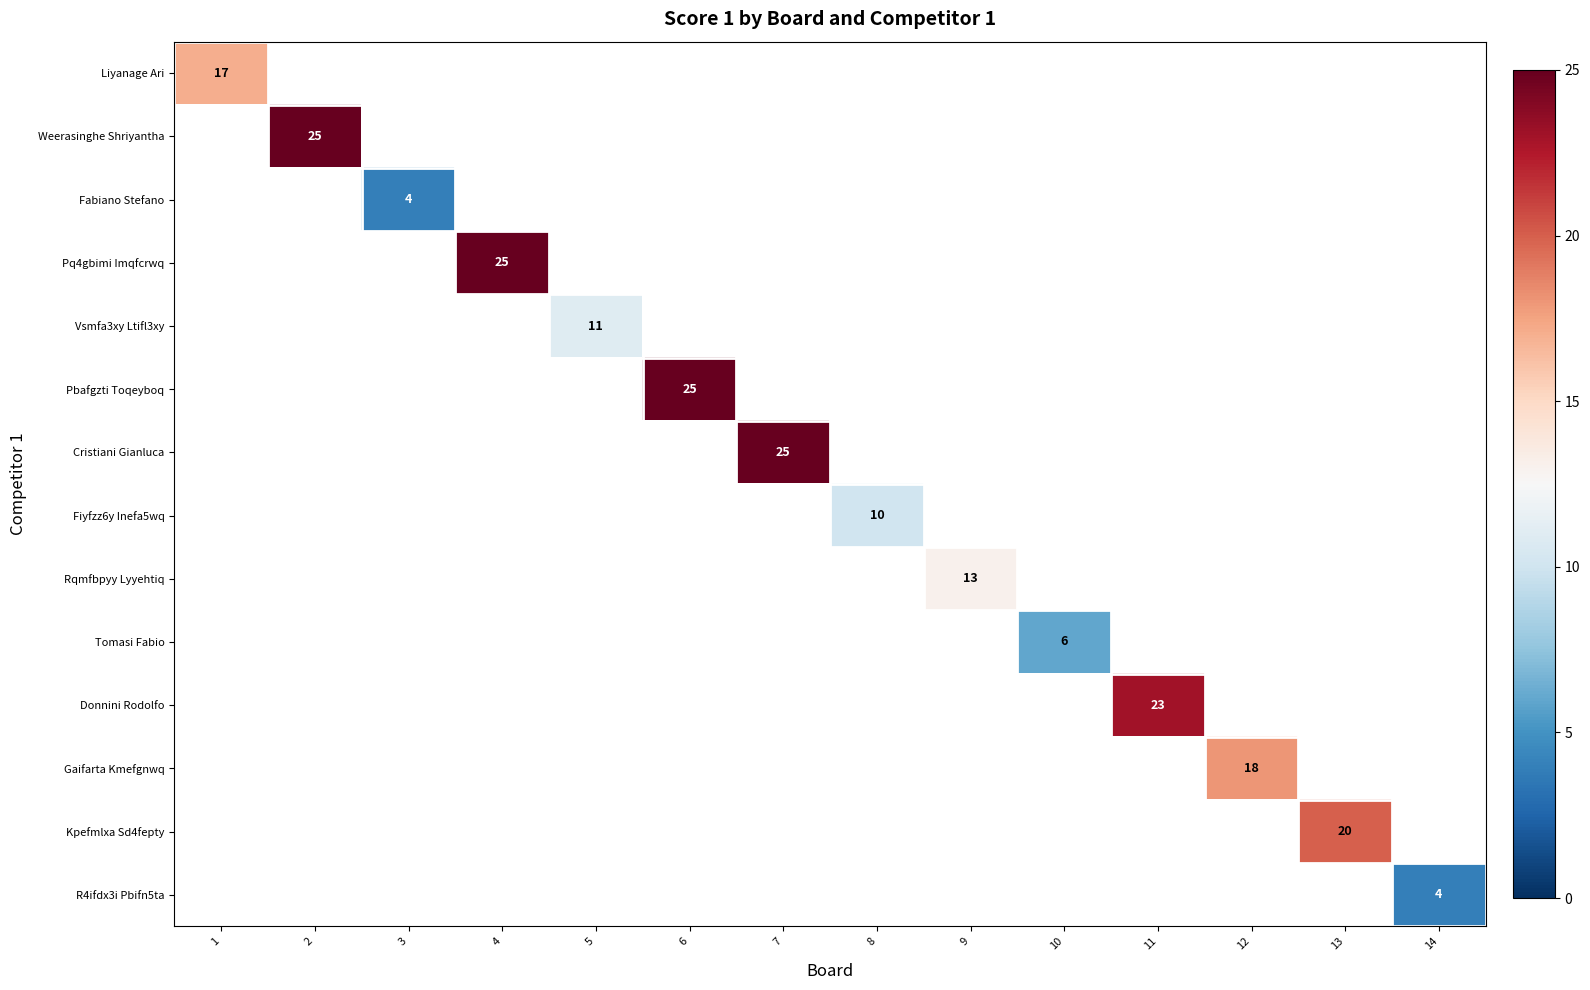

The value of R4ifdx3i Pbifn5ta at 14 is 1. True or false?

False